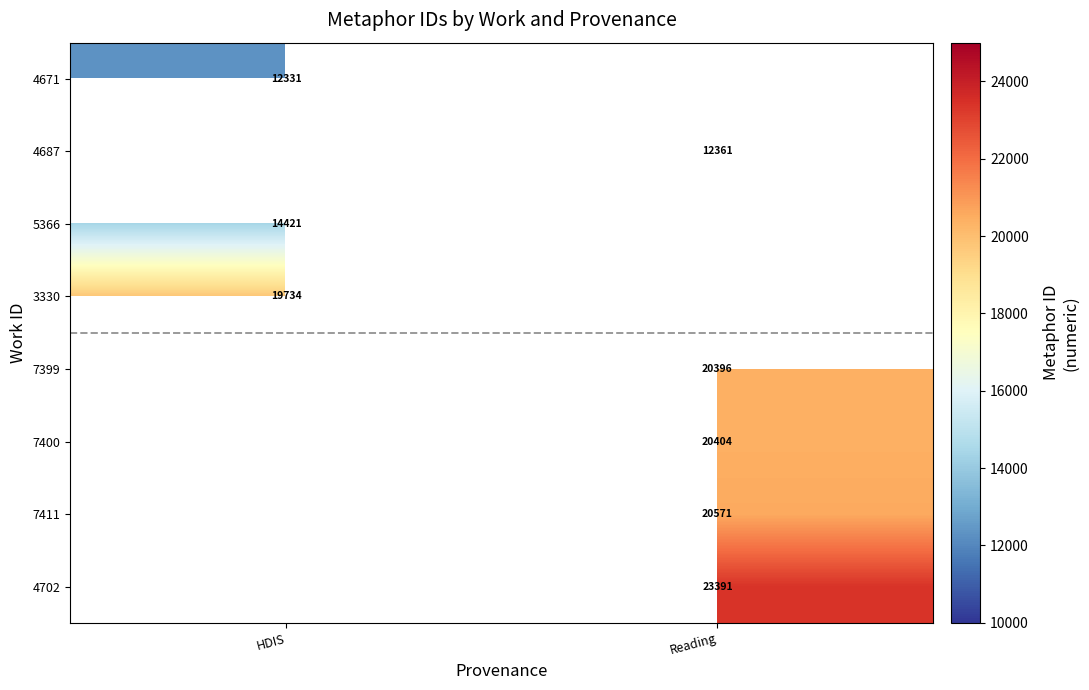

At which category does the chart reach its minimum across all series?

HDIS